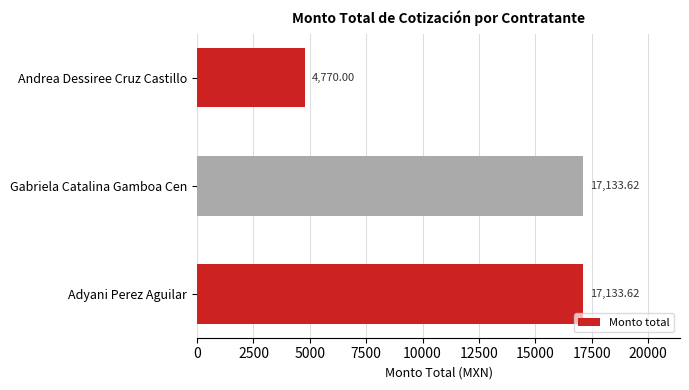

What is the change in value from Andrea Dessiree Cruz Castillo to Gabriela Catalina Gamboa Cen?

+12363.6